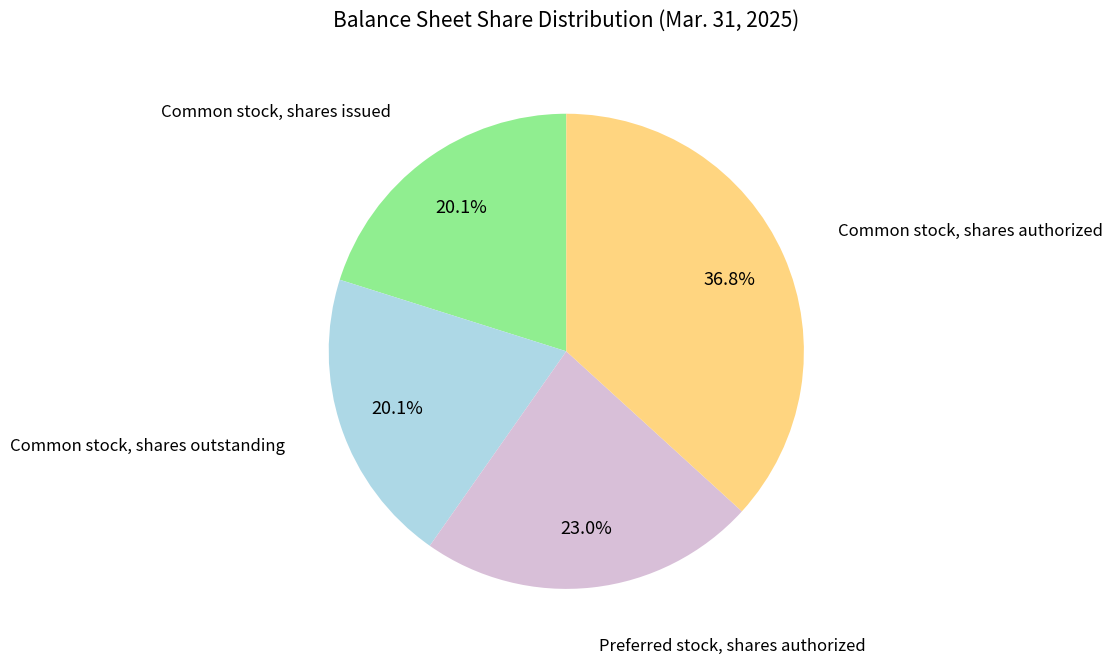

What portion of the pie excludes Common stock, shares issued?

79.9%